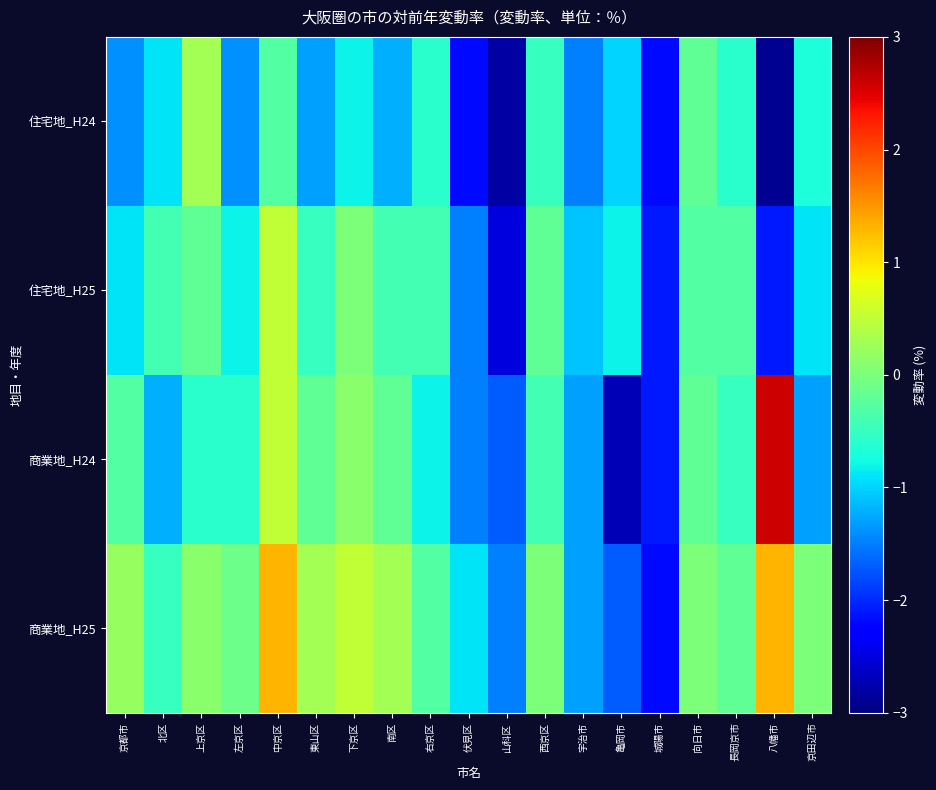

Which series has the widest spread of values?

商業地_H24